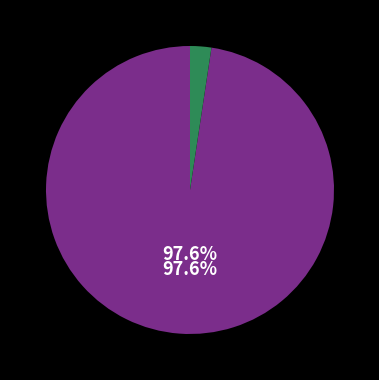

To the nearest percent, what is the difference between the largest and smallest slice percentages?

95%